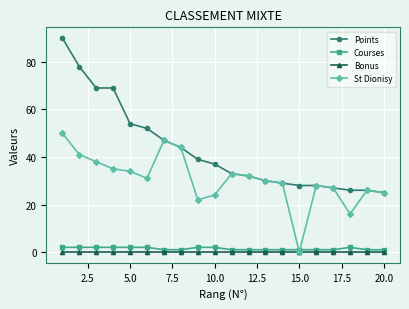

Which series has the largest total across all categories?

Points